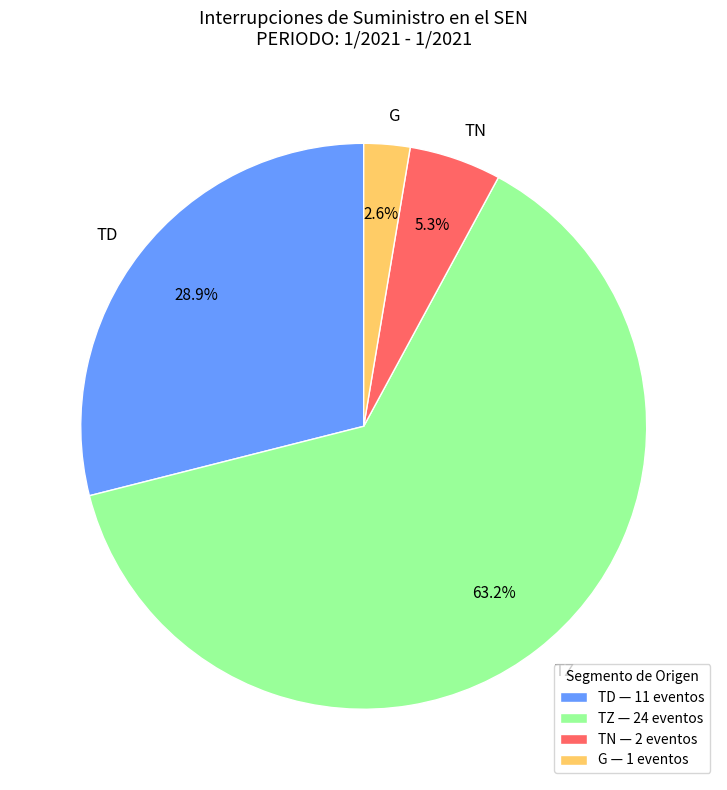

To the nearest percent, what is the average slice percentage?

25%